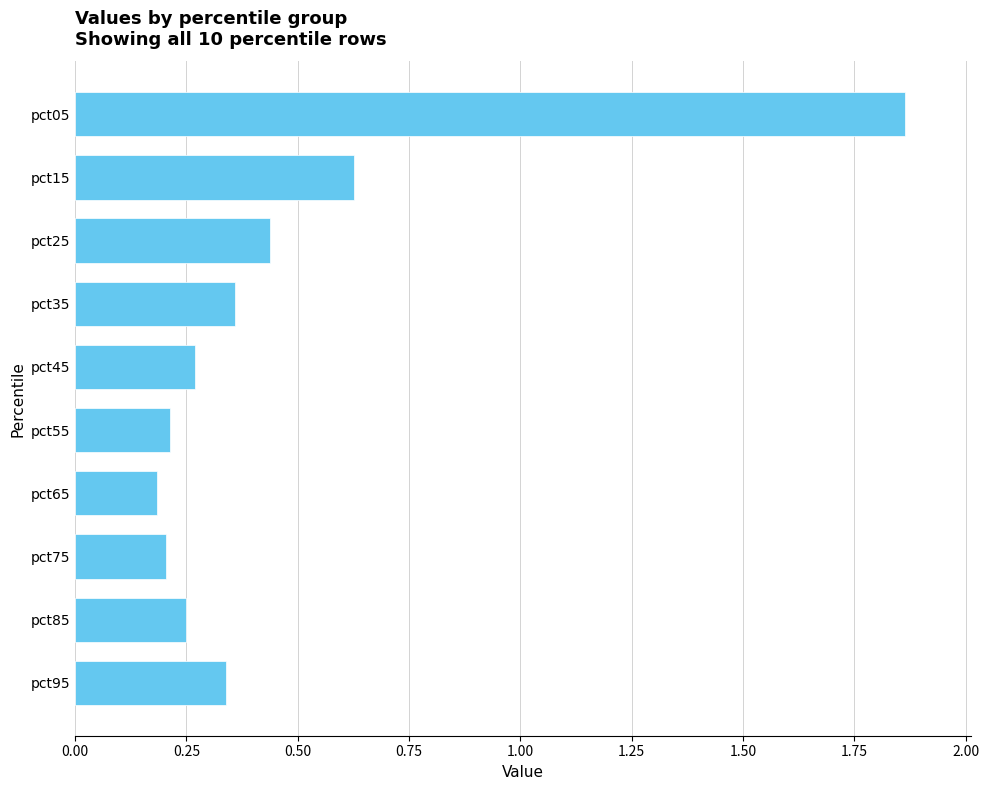

Is it true that the value at pct45 is 0.4?

False